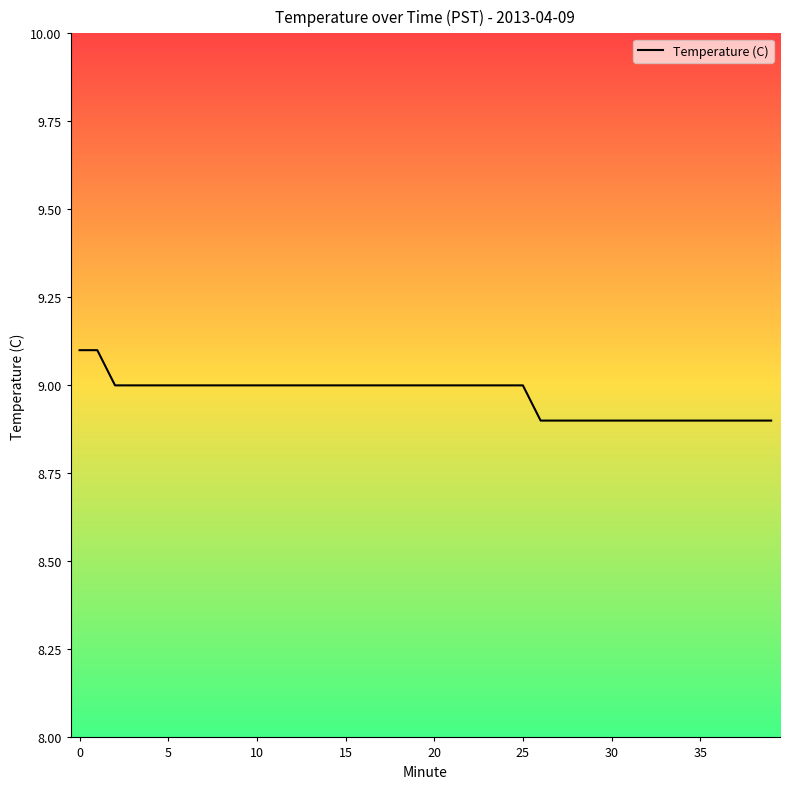

Count the values in the range 8 to 9.

38